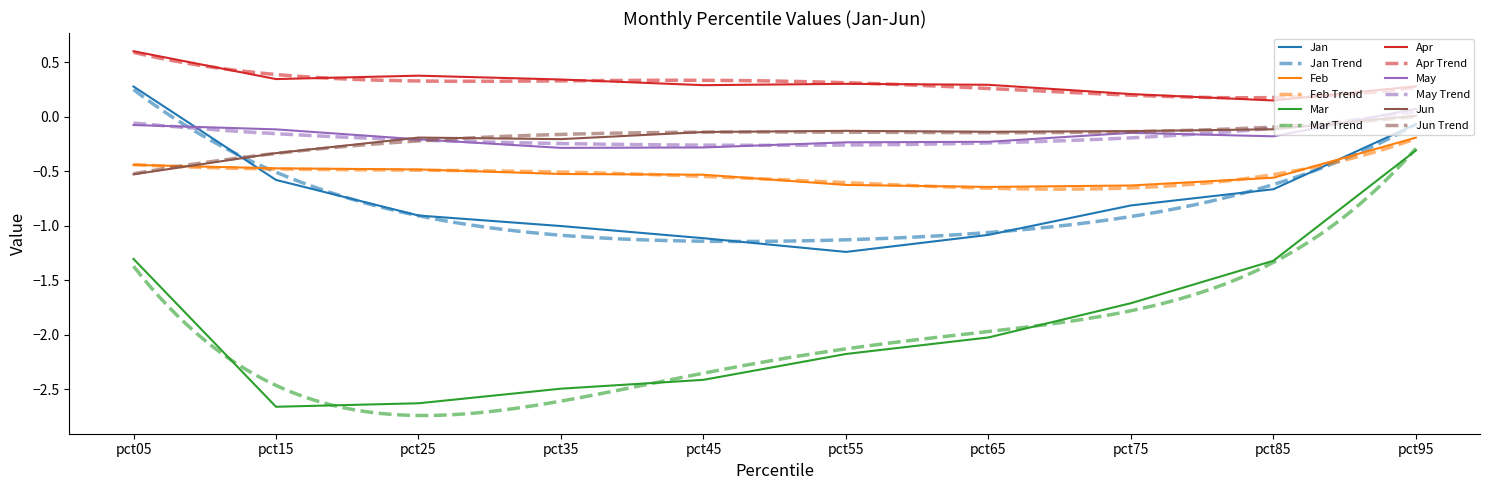

True or false: Apr has a value of 0.3 at pct95.

True